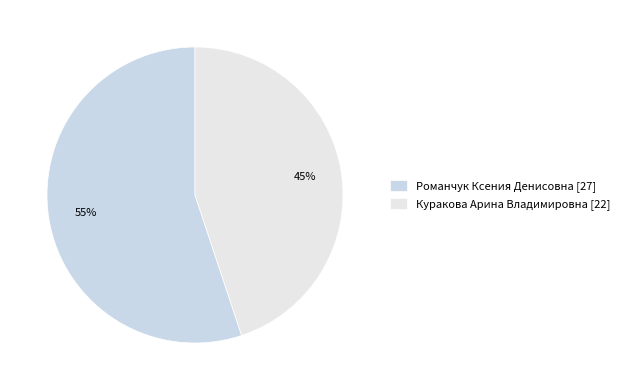

Rank the categories by value from highest to lowest.

Романчук Ксения Денисовна, Куракова Арина Владимировна